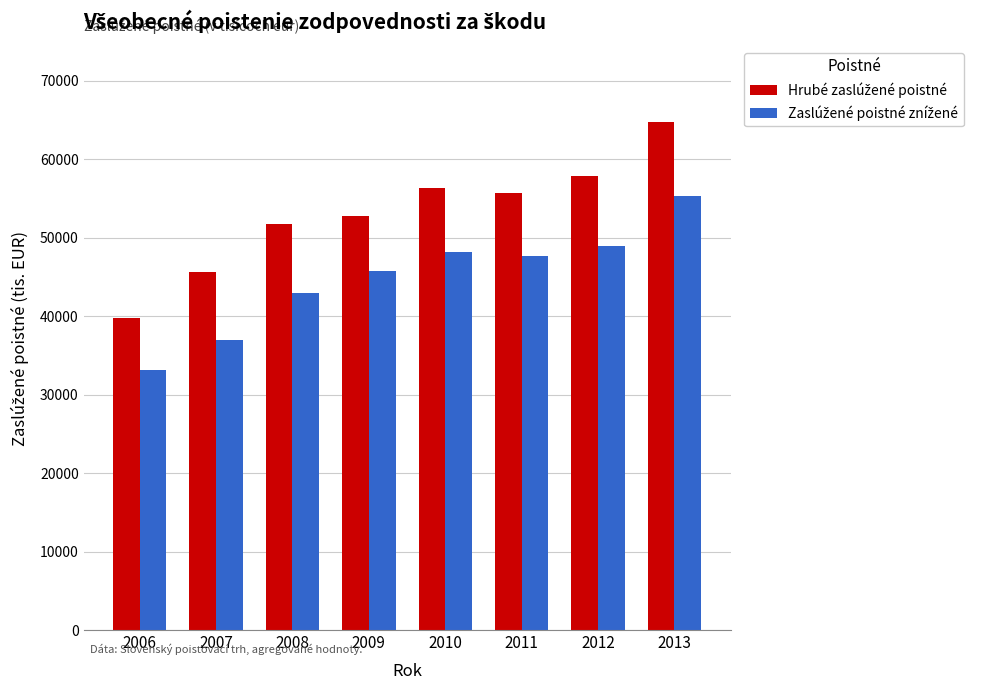

Count the number of data series in this chart.

2